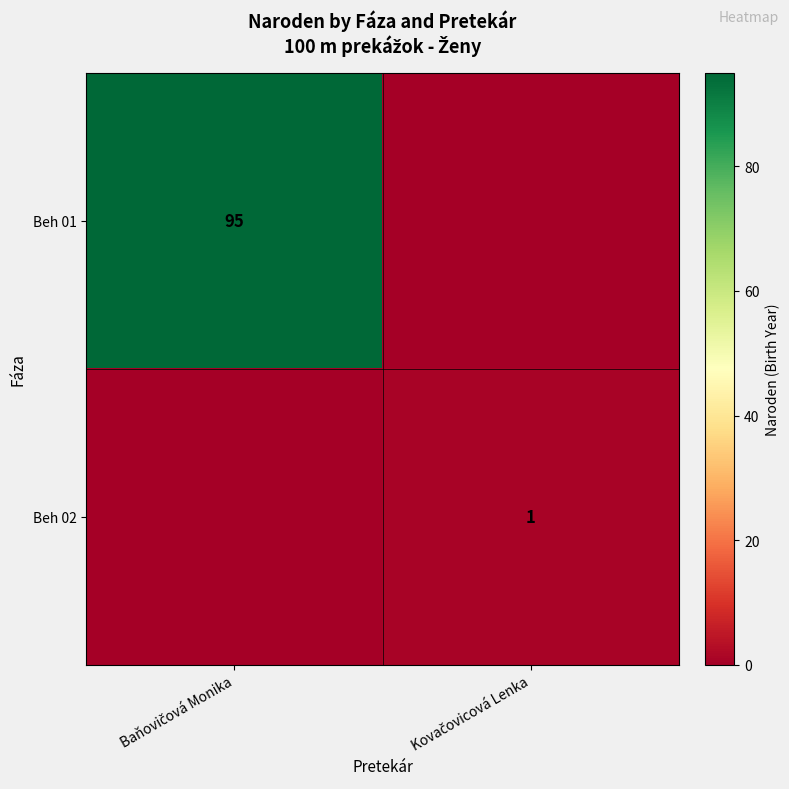

How many positive values does the Beh 01 series have?

1